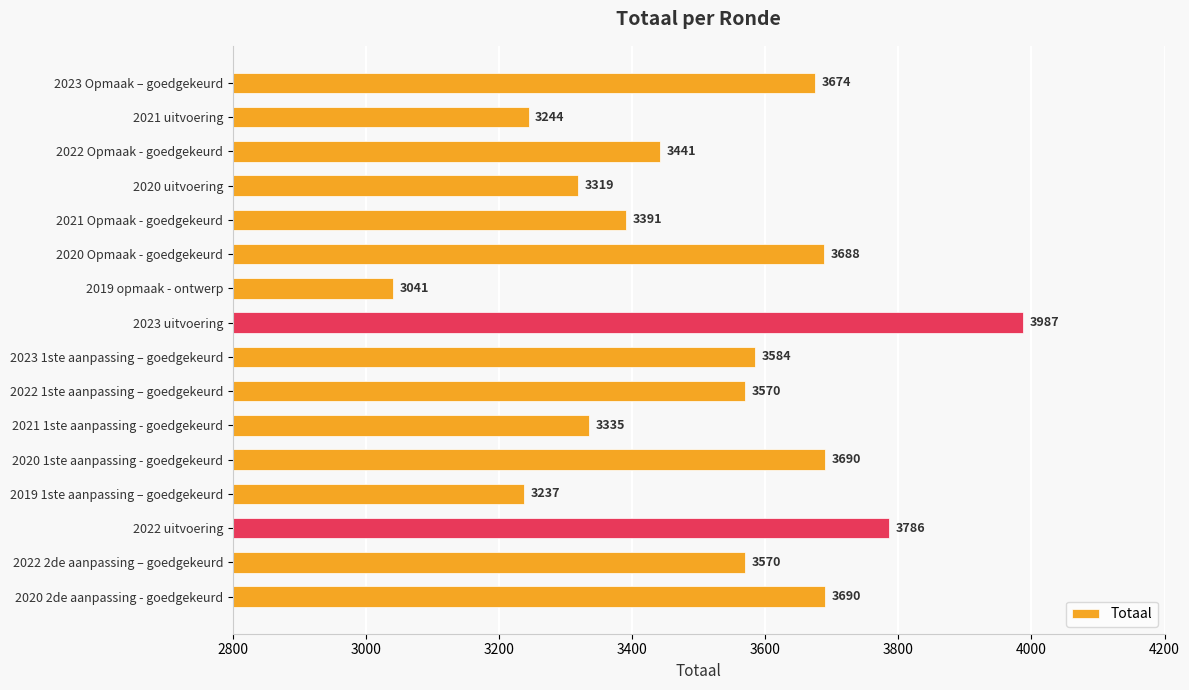

What is the approximate value at 2023 Opmaak – goedgekeurd?

3674